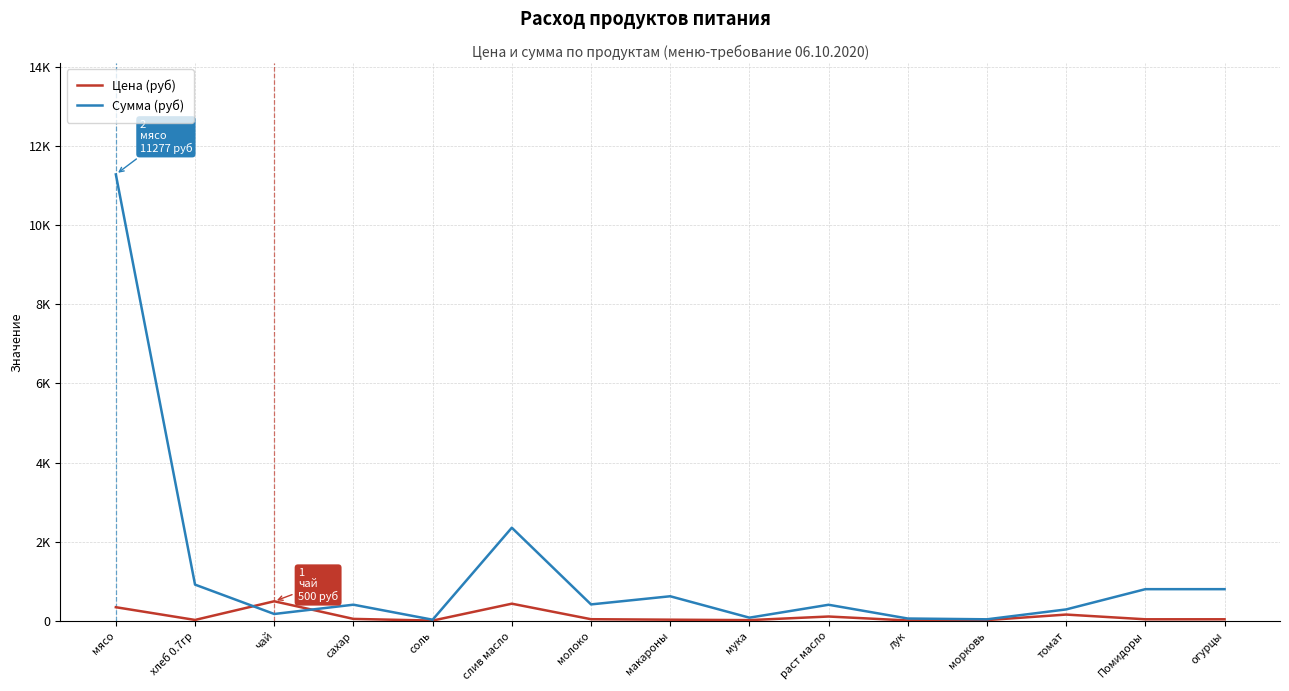

At which label is Сумма (руб) closest to 5655?

слив масло